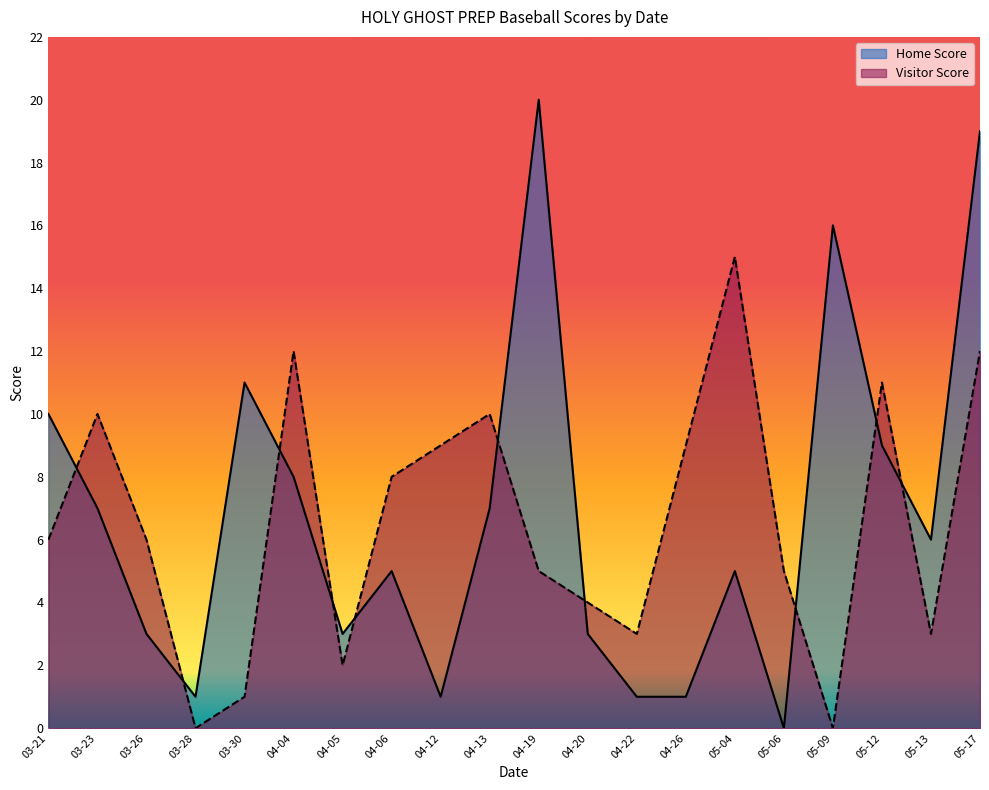

Reading left to right, what are all the values shown in this chart?

Home Score: 10	7	3	1	11	8	3	5	1	7	20	3	1	1	5	0	16	9	6	19
Visitor Score: 6	10	6	0	1	12	2	8	9	10	5	4	3	9	15	5	0	11	3	12